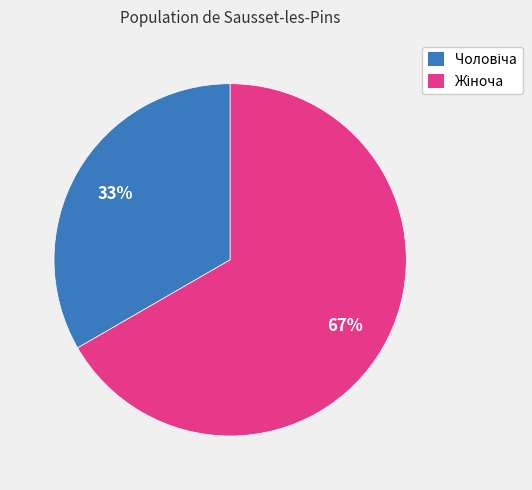

Is there a majority slice in this chart?

Yes